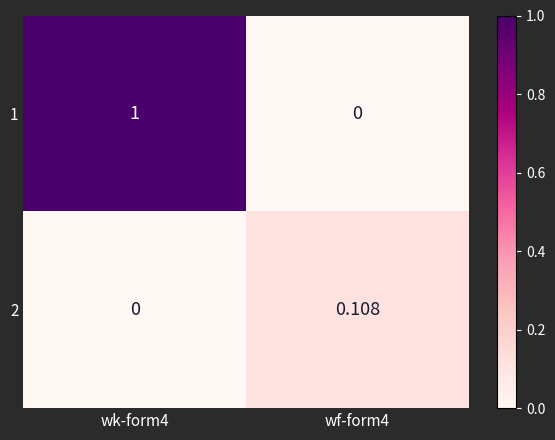

Reading left to right, what are all the values shown in this chart?

1: wk-form4=1.0	wf-form4=0.0
2: wk-form4=0.0	wf-form4=0.1